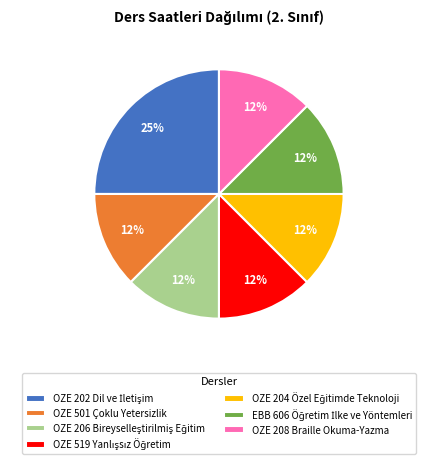

The OZE 208 Braille Okuma-Yazma slice represents 12% of the pie. True or false?

True